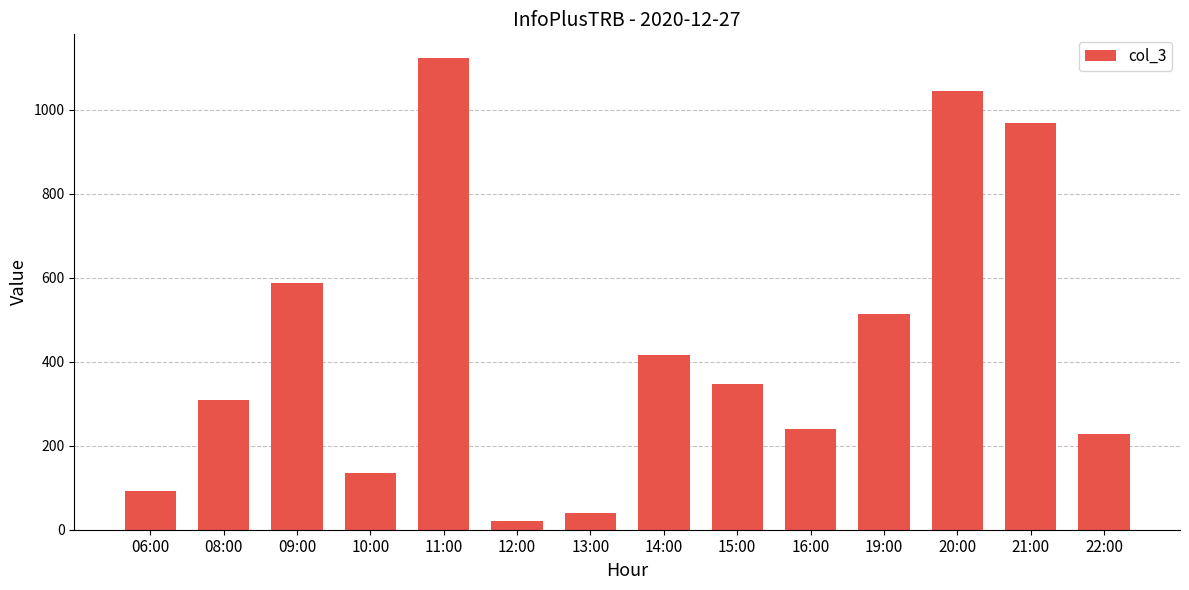

List the labels in order of value, largest first.

11:00, 20:00, 21:00, 09:00, 19:00, 14:00, 15:00, 08:00, 16:00, 22:00, 10:00, 06:00, 13:00, 12:00